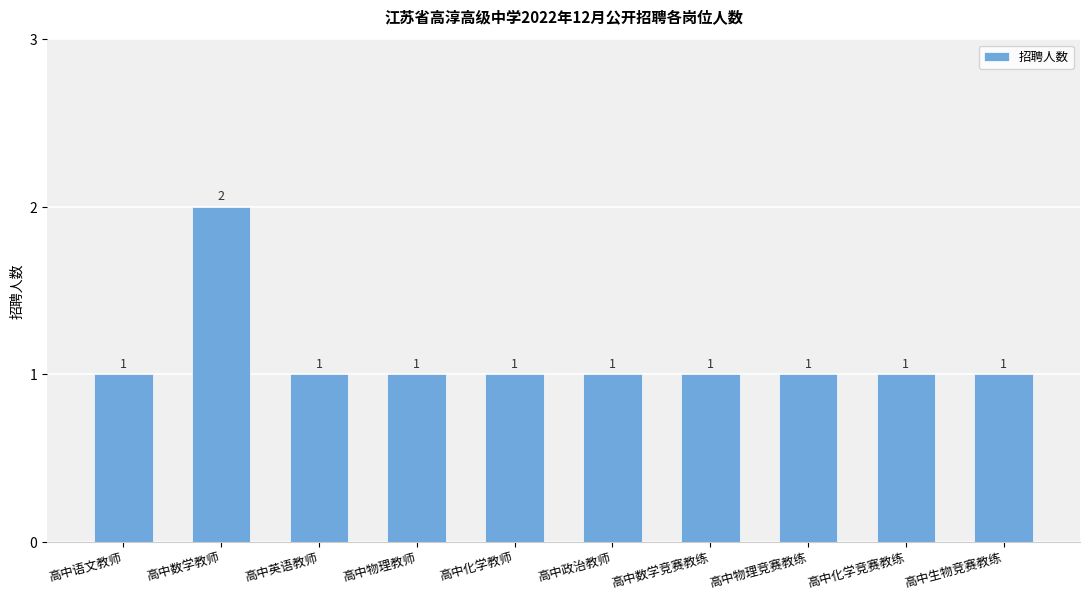

Does the chart contain stacked bars?

No